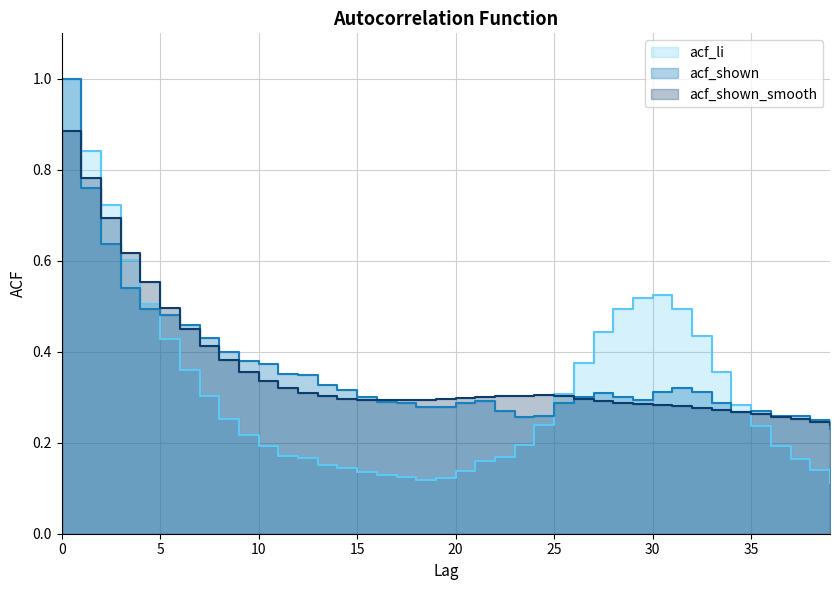

At which category does acf_shown_smooth reach its first local peak?

24